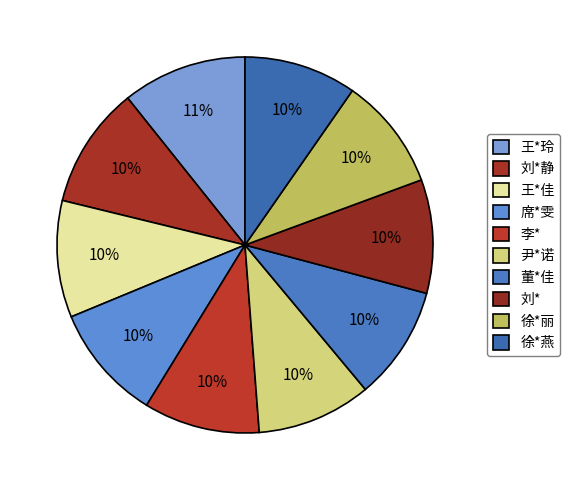

The 刘*静 slice represents 1% of the pie. True or false?

False